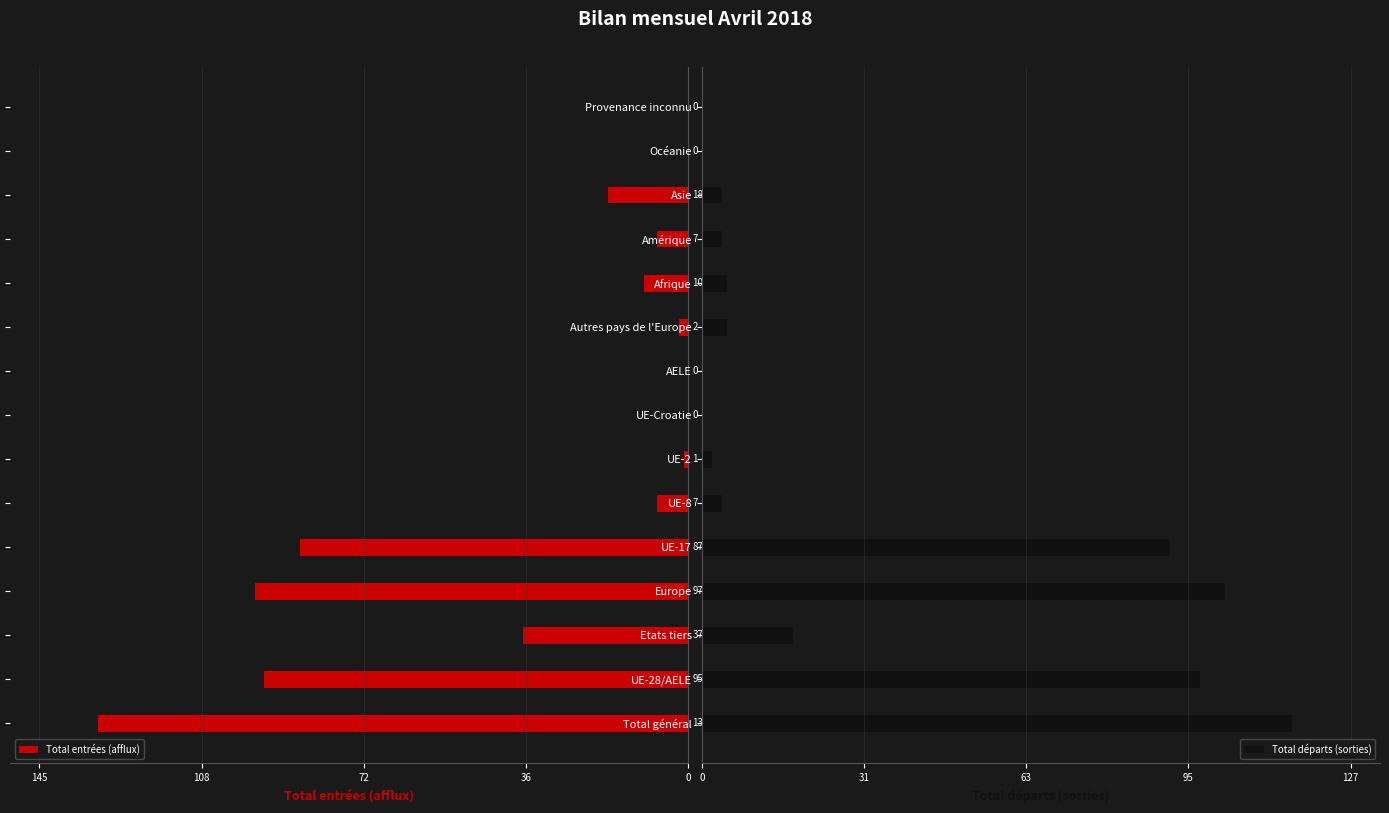

At which label does Total départs (sorties) reach its peak?

Total général